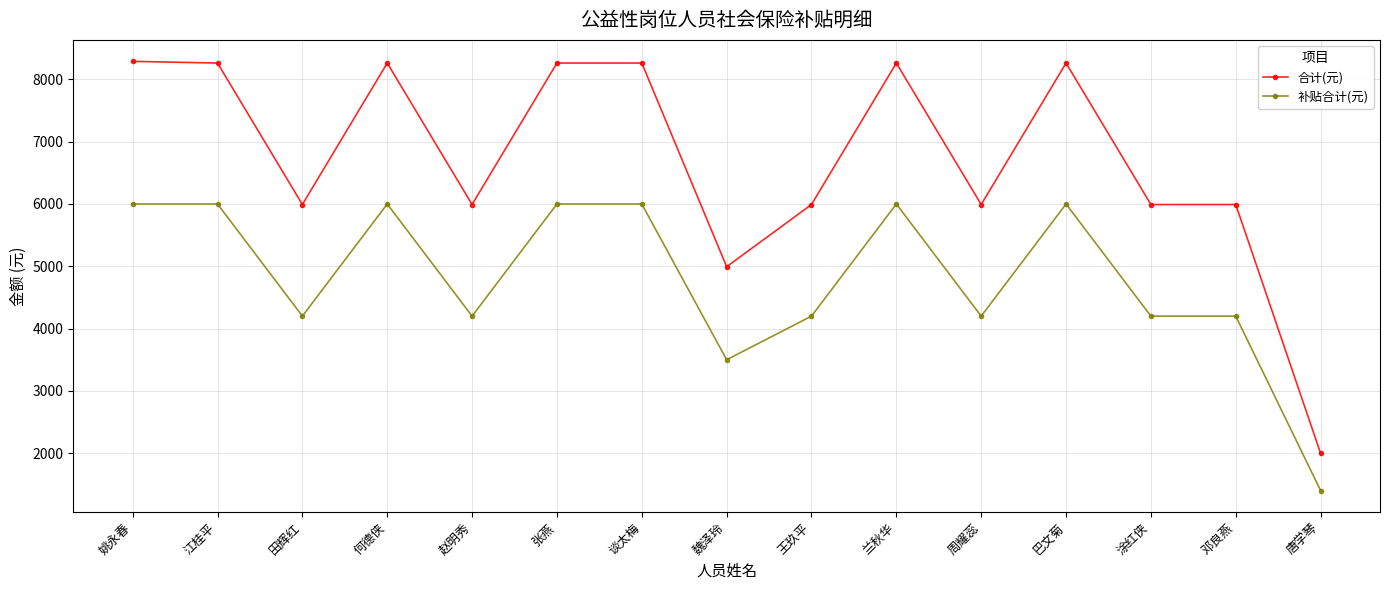

What is the label of the 11th point from the right?

赵明秀